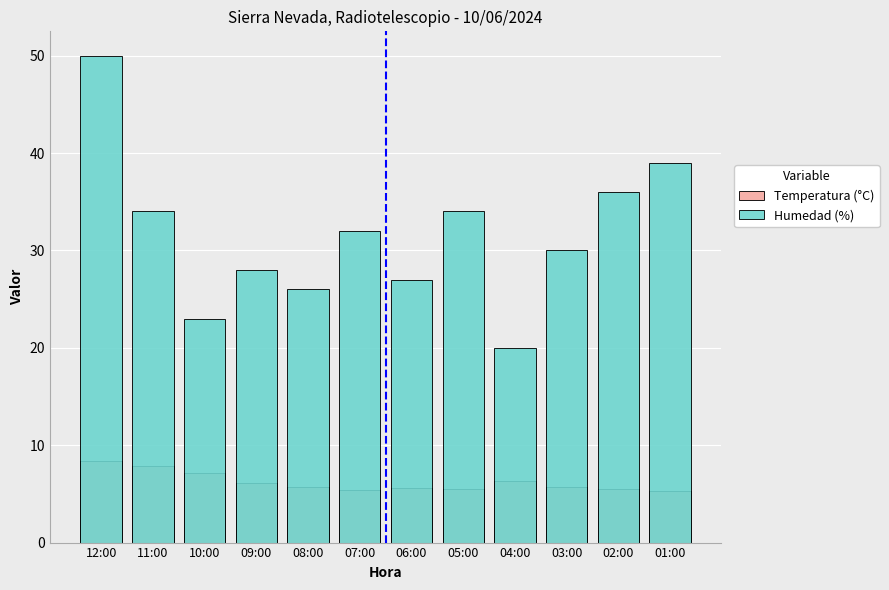

The value of Humedad (%) at 08:00 is 41.6. True or false?

False